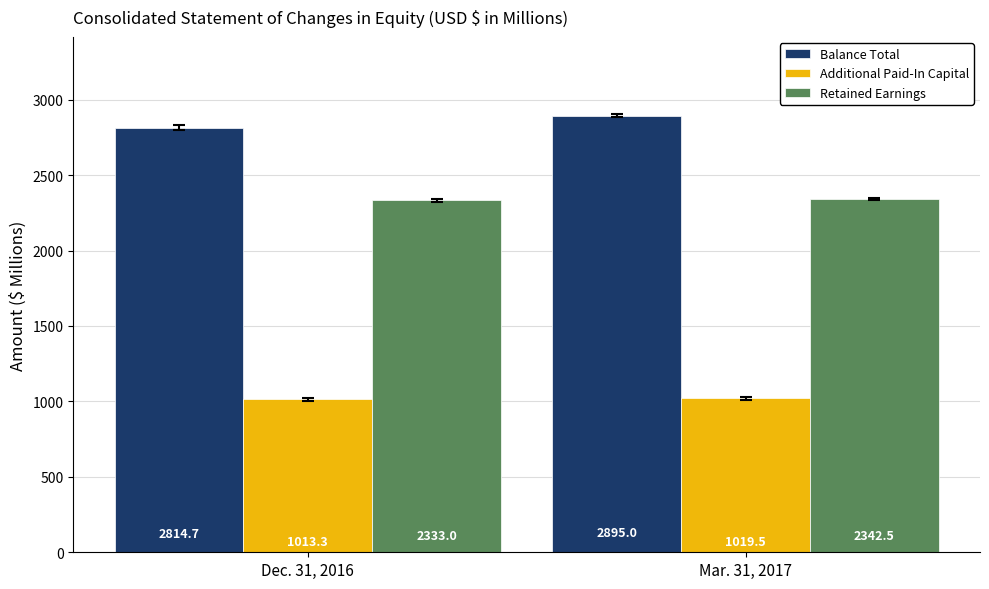

What are all the series names shown in the legend?

Balance Total, Additional Paid-In Capital, Retained Earnings